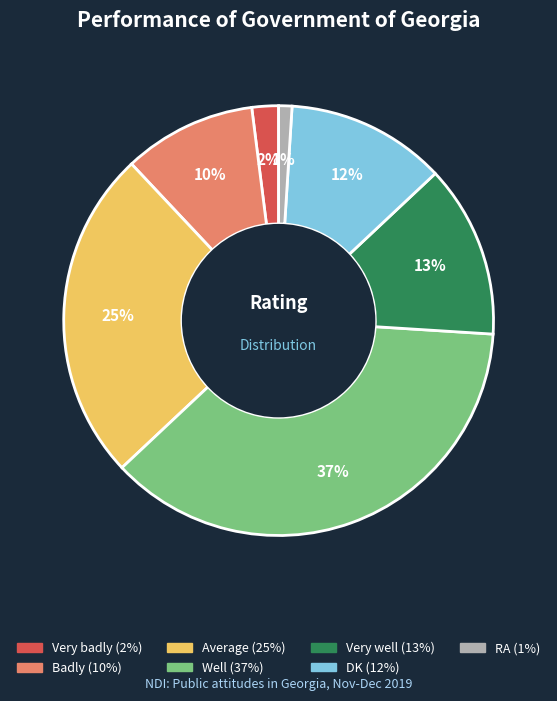

What percentage is the Very badly slice, to the nearest percent?

2%